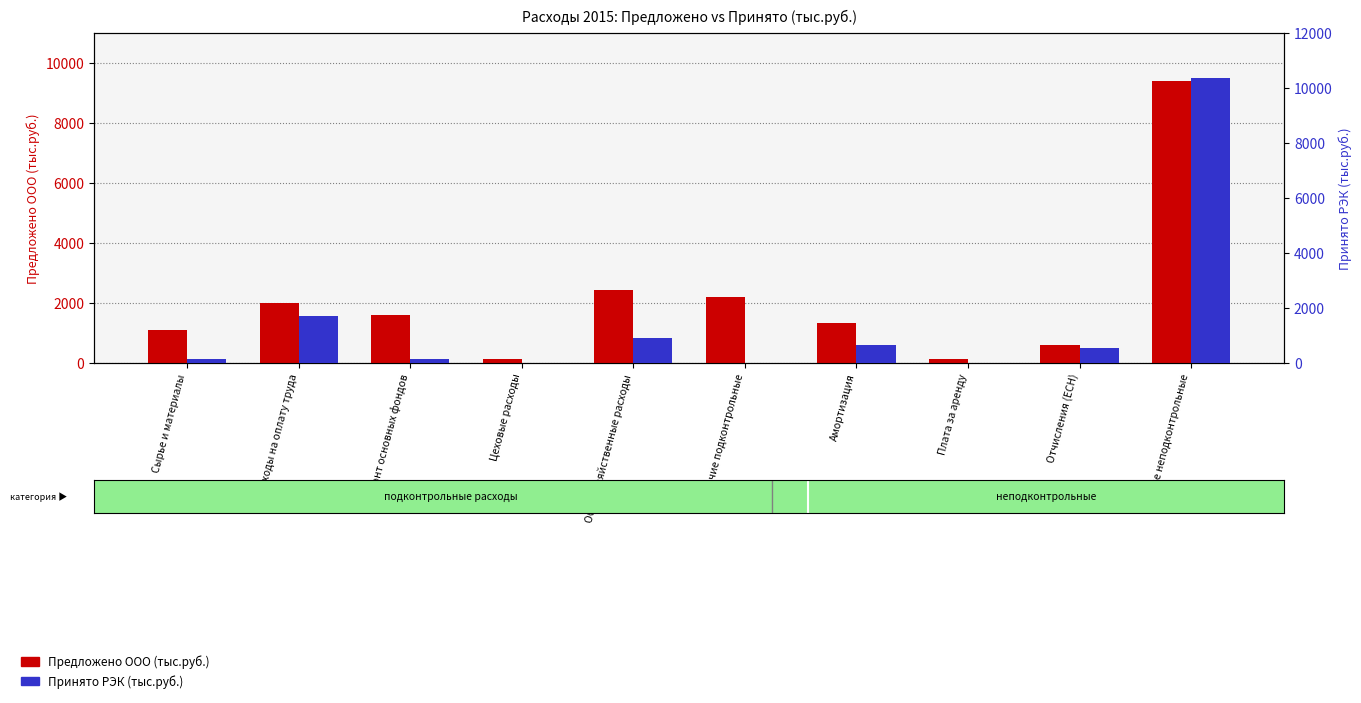

What is the maximum value shown in the chart?

10373.7